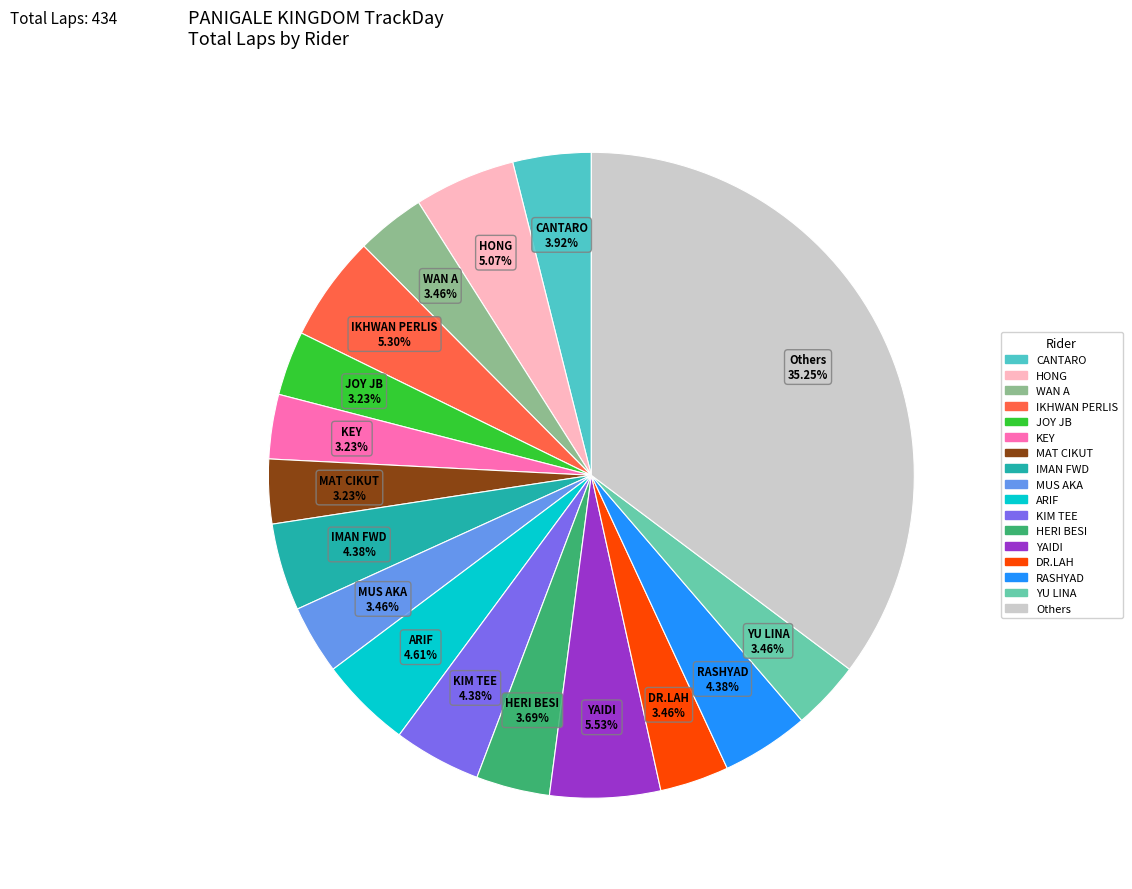

What is the largest slice in the pie chart?

Others